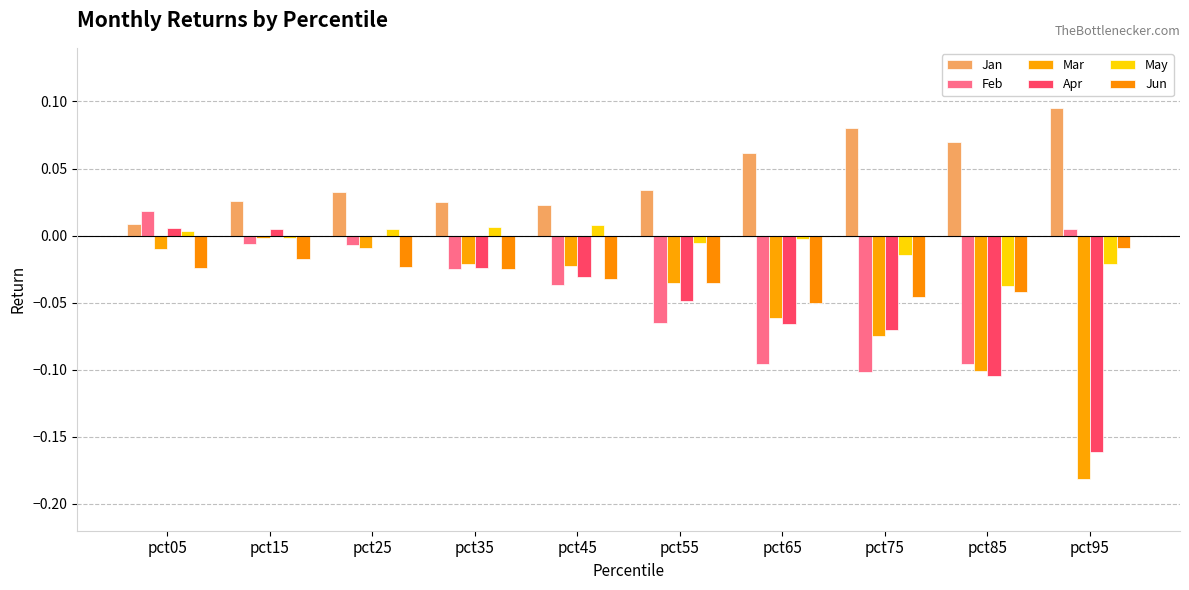

How many series are shown in this chart?

6